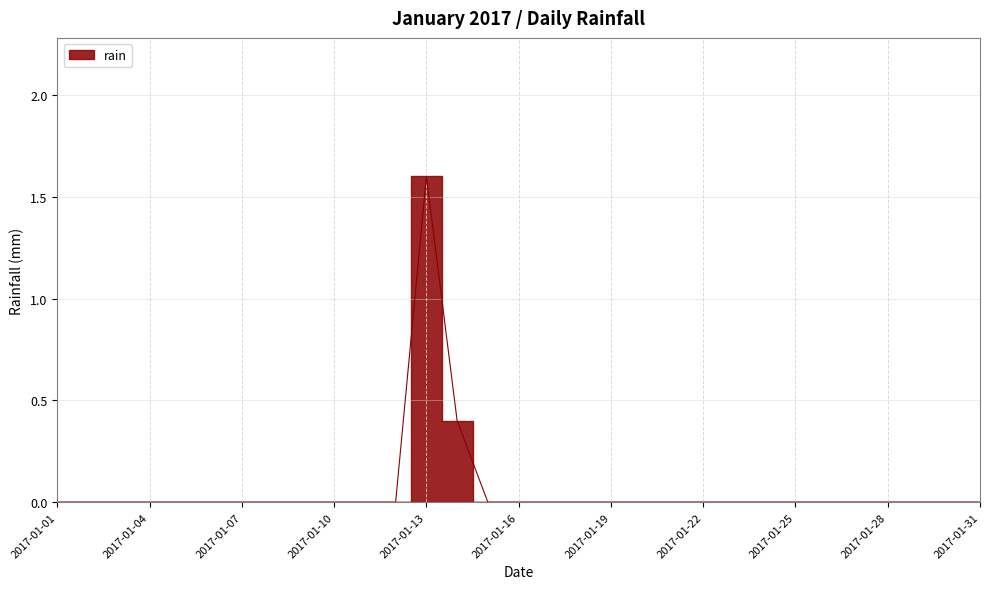

Which category has the highest value across all series?

2017-01-13